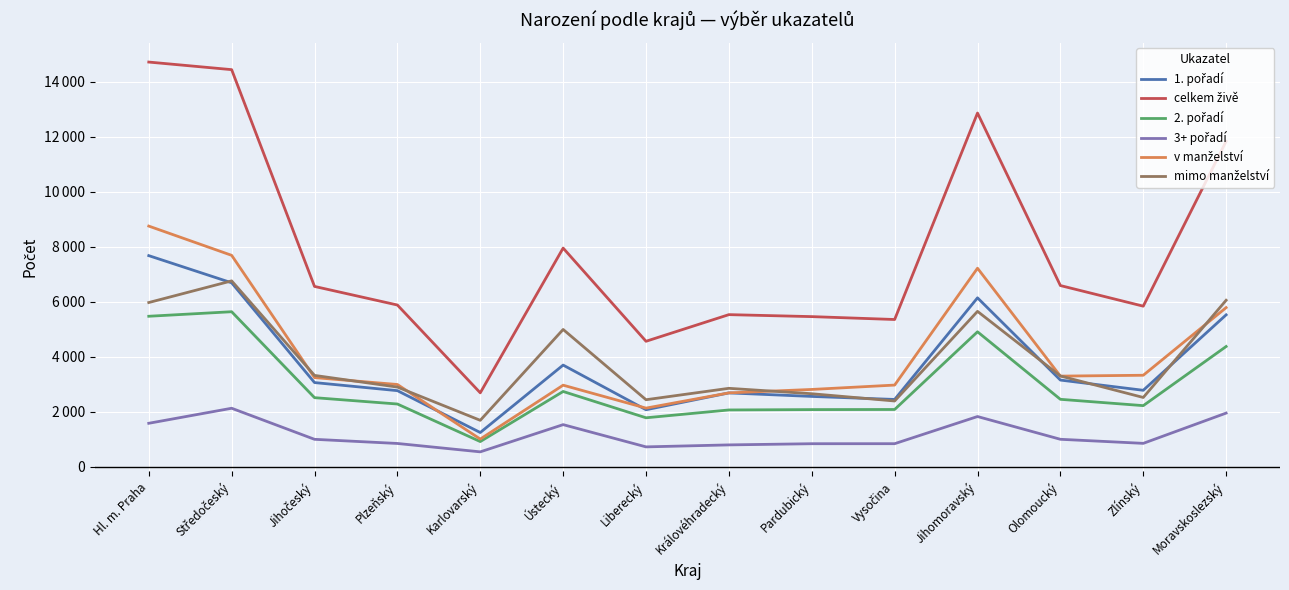

What is the lowest value of the 3+ pořadí series?

535